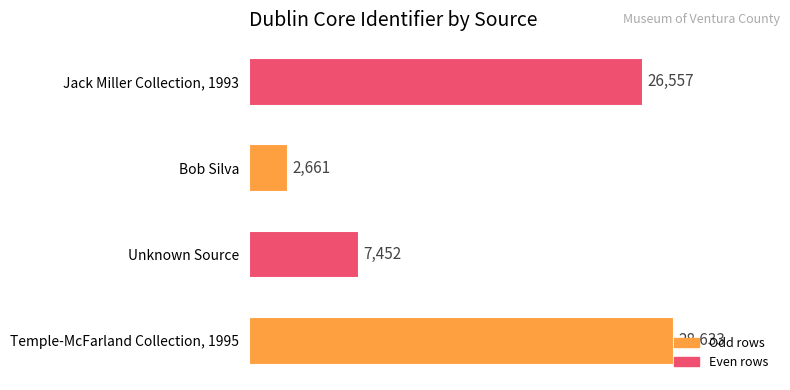

What is the difference between the values at Temple-McFarland Collection, 1995 and Bob Silva?

25972